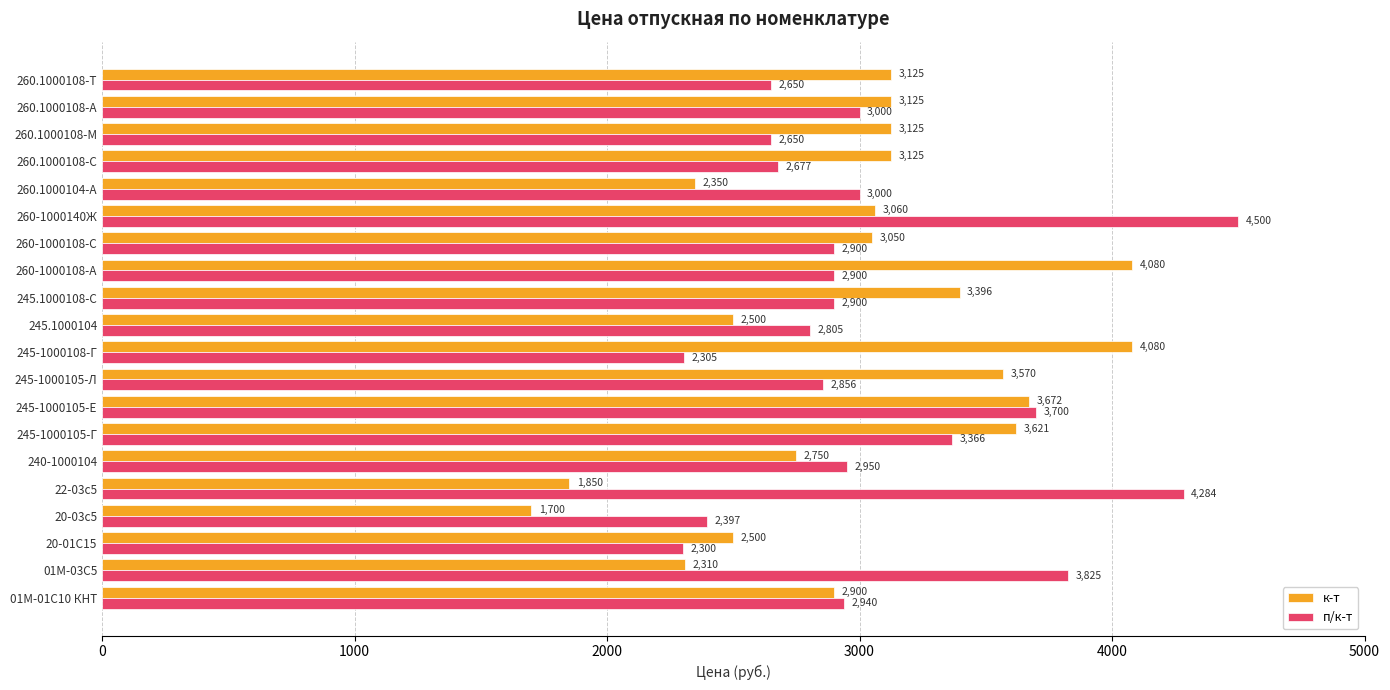

Which series has the largest total across all categories?

п/к-т